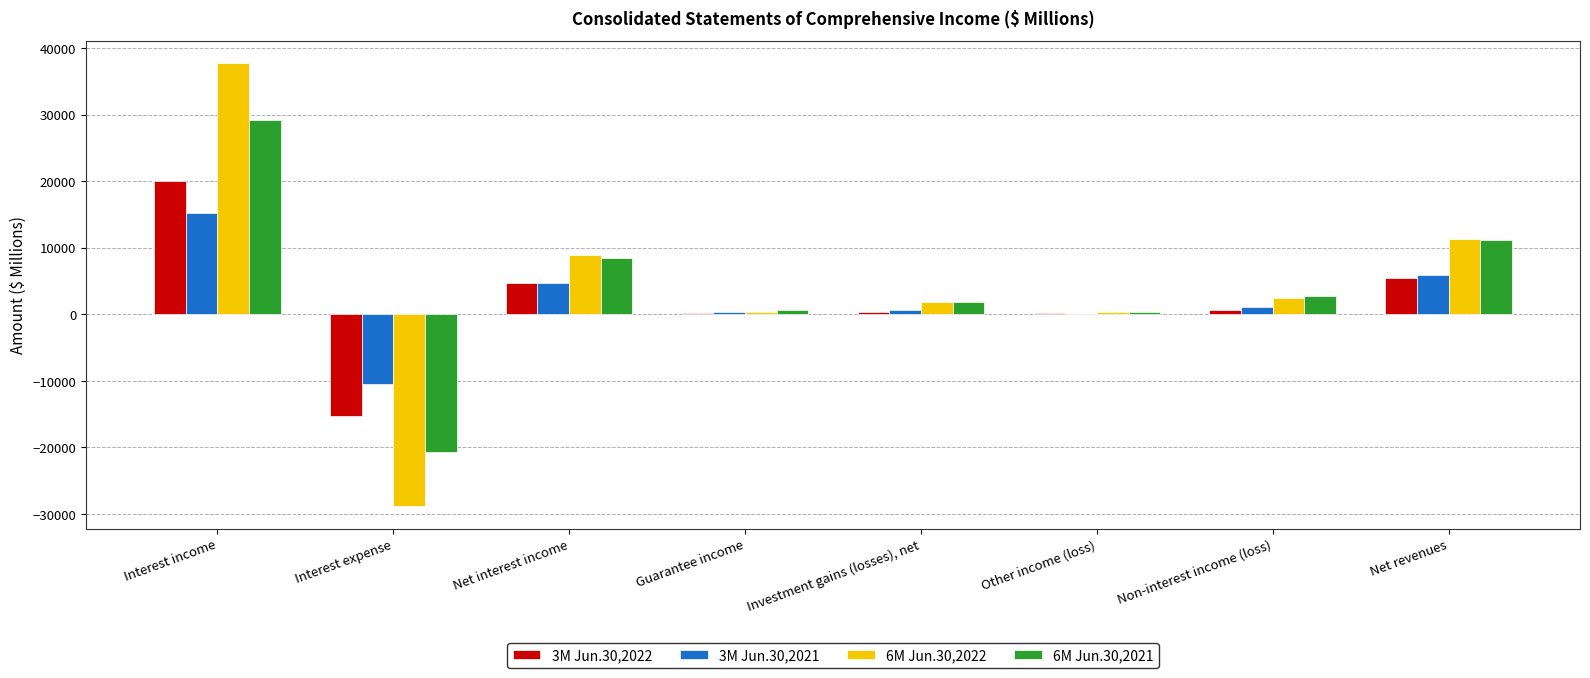

At which label does 3M Jun.30,2022 reach its peak?

Interest income